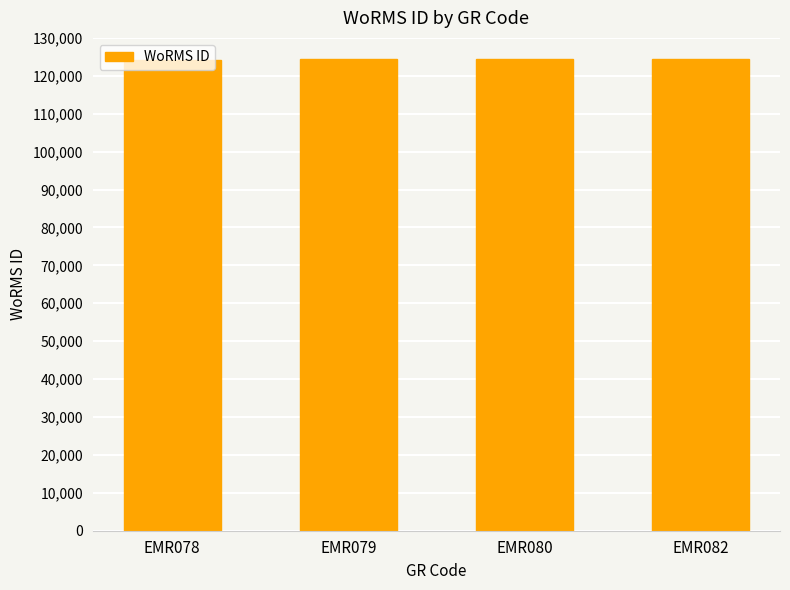

Count the number of data series in this chart.

1